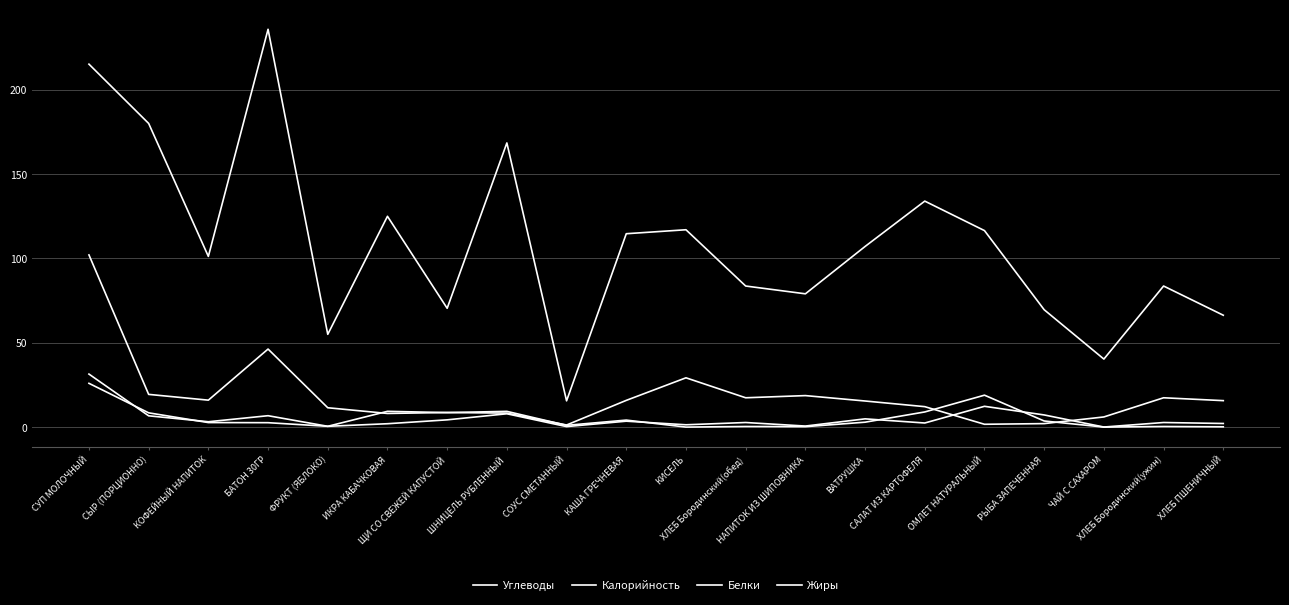

Does the chart have visible grid lines?

Yes